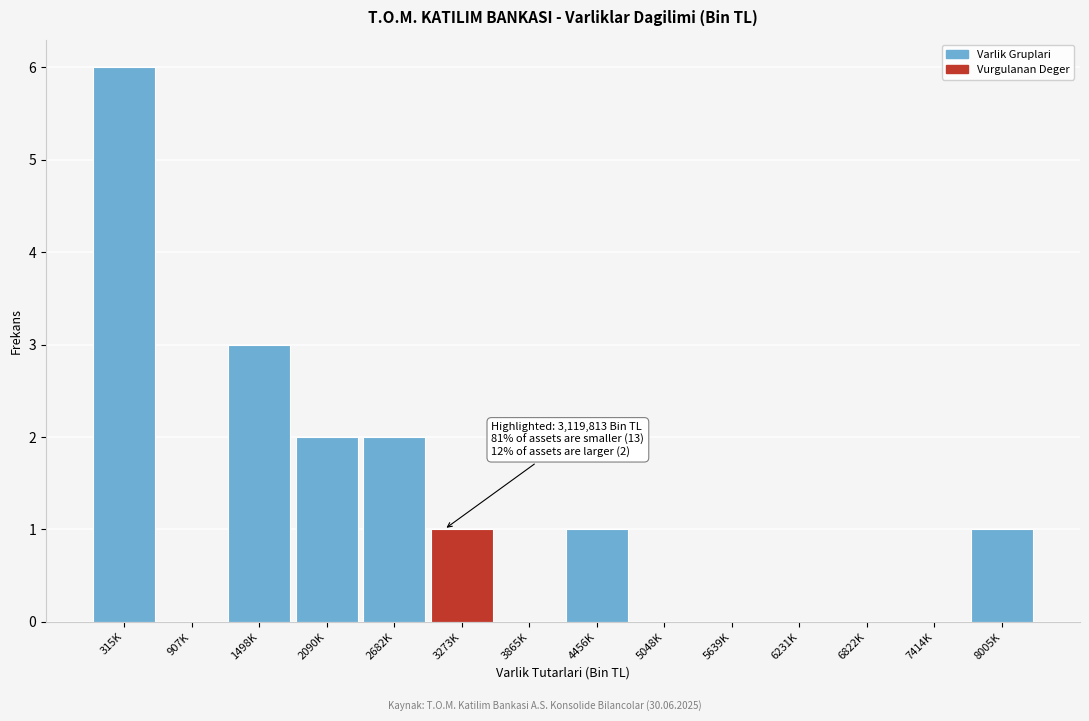

Reading left to right, transcribe all the data shown in this chart.

315K=6	907K=0	1498K=3	2090K=2	2682K=2	3273K=1	3865K=0	4456K=1	5048K=0	5639K=0	6231K=0	6822K=0	7414K=0	8005K=1